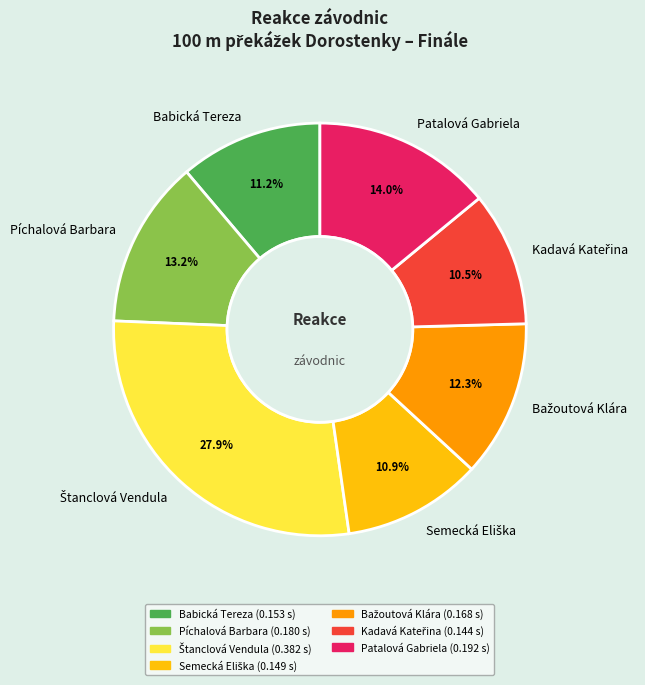

Does Píchalová Barbara account for over 50% of the chart?

No